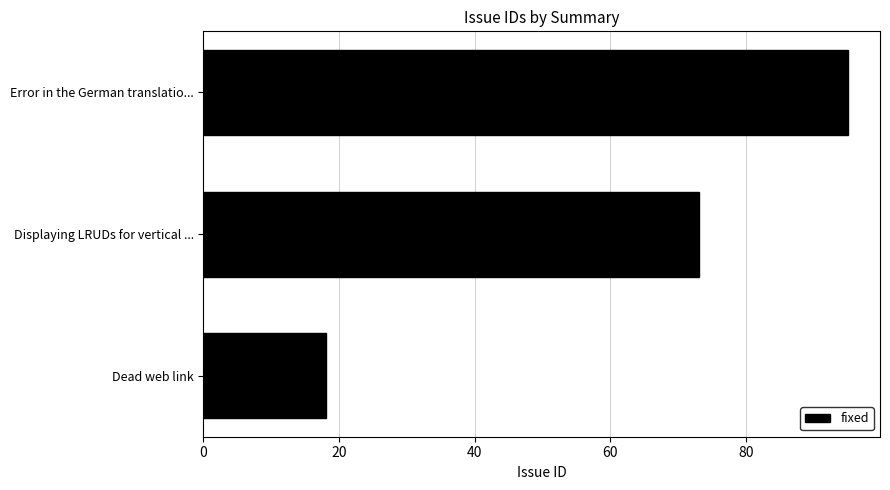

Are the bars grouped side by side (vs. stacked)?

No